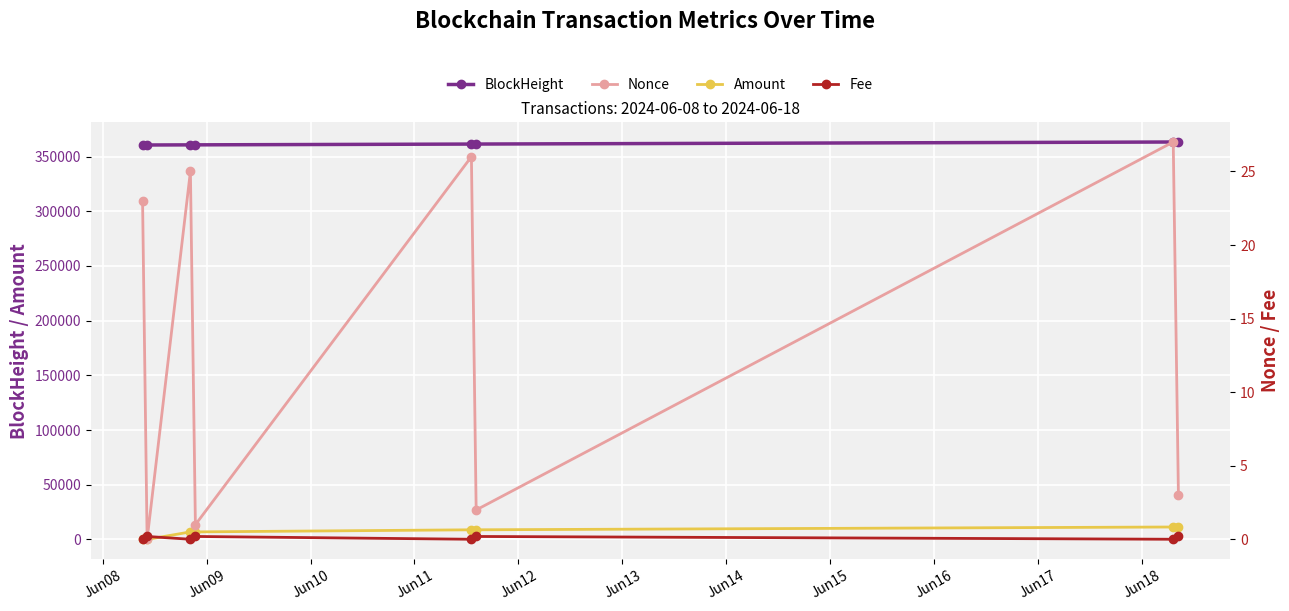

How many lines are shown in the chart?

4